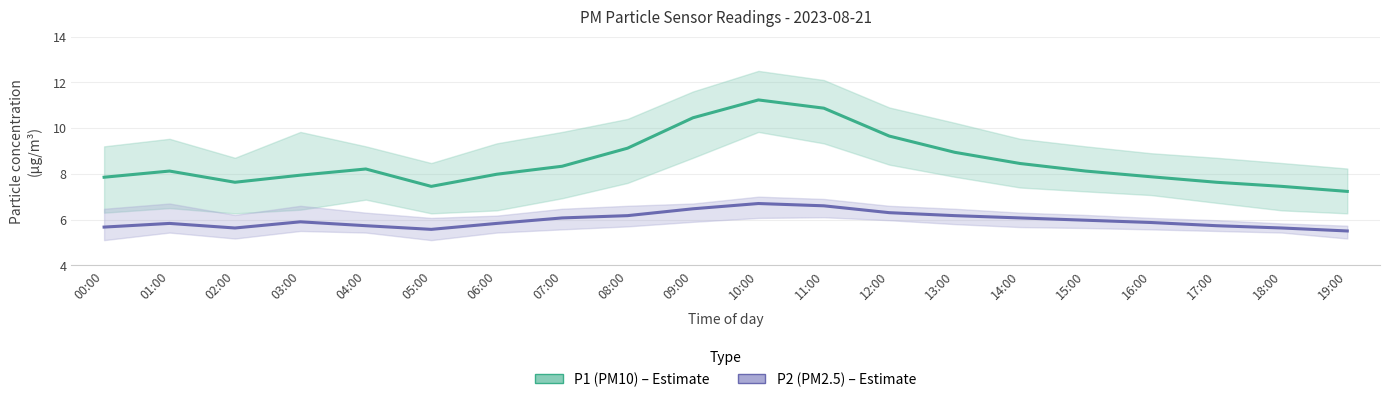

True or false: P1 (PM10) and P2 (PM2.5) cross at least once.

False